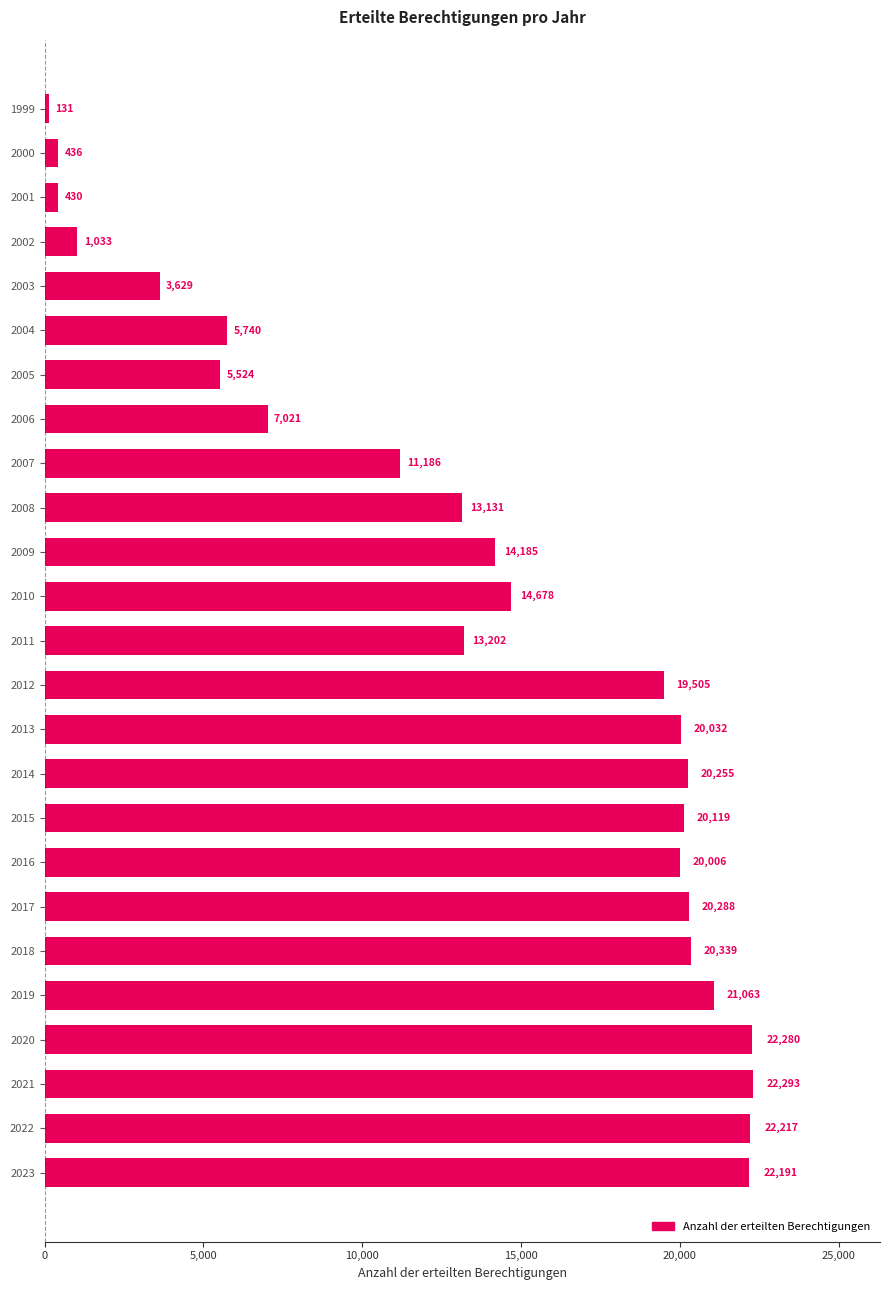

Reading top to bottom, list all the values displayed in this chart.

131	436	430	1033	3629	5740	5524	7021	11186	13131	14185	14678	13202	19505	20032	20255	20119	20006	20288	20339	21063	22280	22293	22217	22191